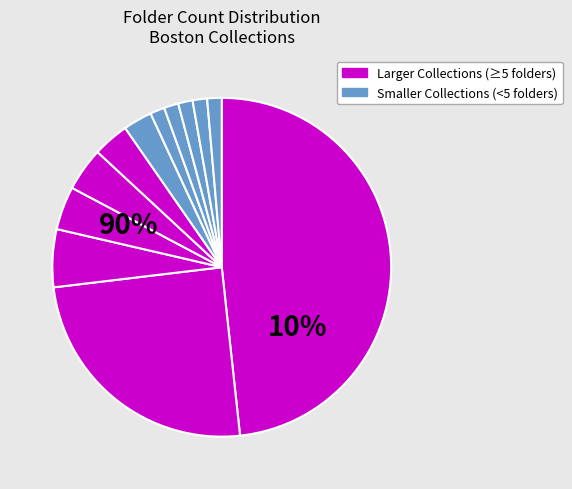

To the nearest percent, what is the difference between the largest and smallest slice percentages?

47%